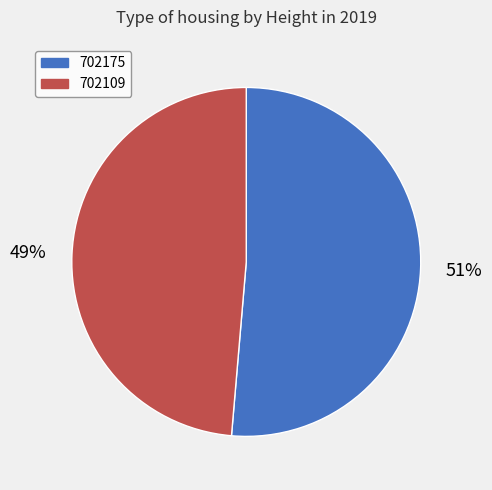

To the nearest percent, what is the average slice percentage?

50%